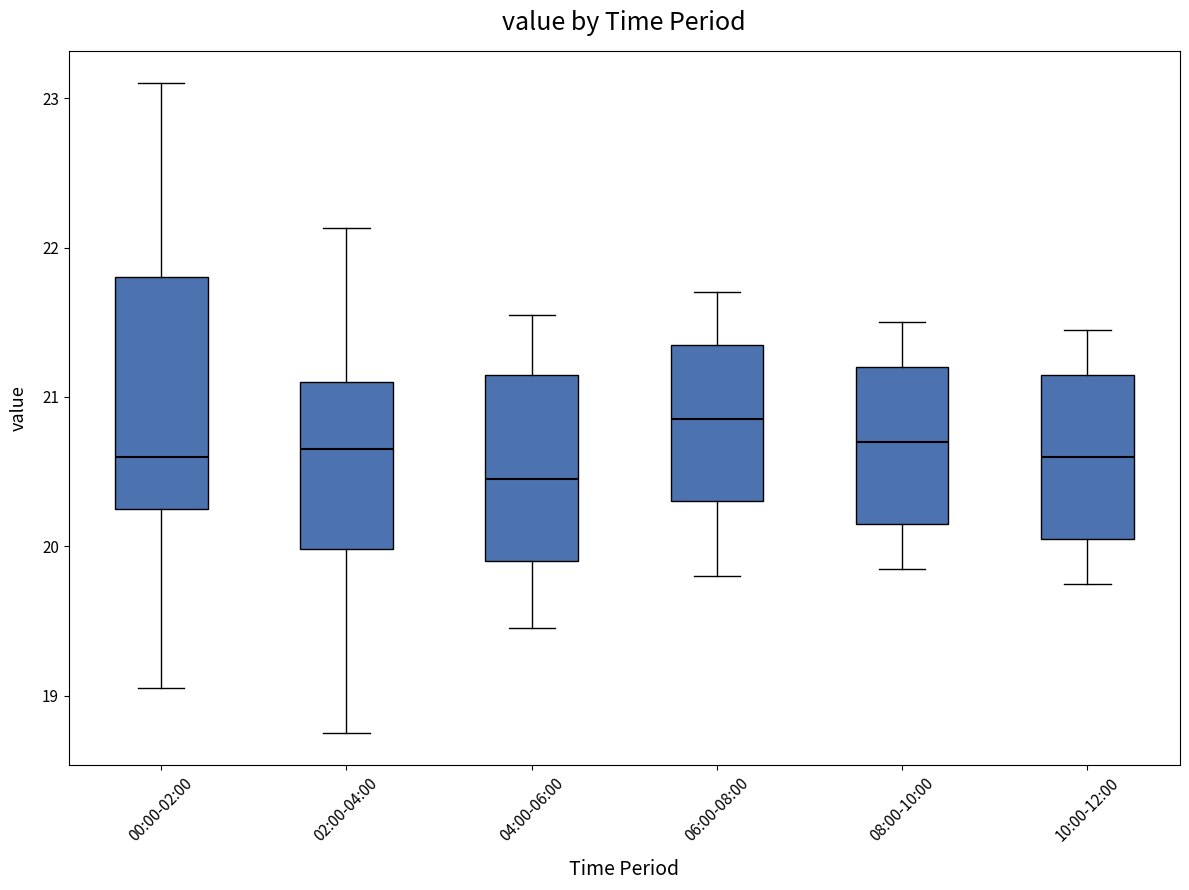

Reading left to right, read every box against the y-axis: the position of its median line, the range the box covers, and the ends of its whiskers. The values are not printed on the chart, so give them approximately, as read against the axis.

00:00-02:00: median 20.6, box 20.3 to 21.8, whiskers 19.1 to 23.1
02:00-04:00: median 20.7, box 20.0 to 21.1, whiskers 18.8 to 22.1
04:00-06:00: median 20.5, box 19.9 to 21.2, whiskers 19.5 to 21.6
06:00-08:00: median 20.9, box 20.3 to 21.4, whiskers 19.8 to 21.7
08:00-10:00: median 20.7, box 20.2 to 21.2, whiskers 19.9 to 21.5
10:00-12:00: median 20.6, box 20.1 to 21.2, whiskers 19.8 to 21.5